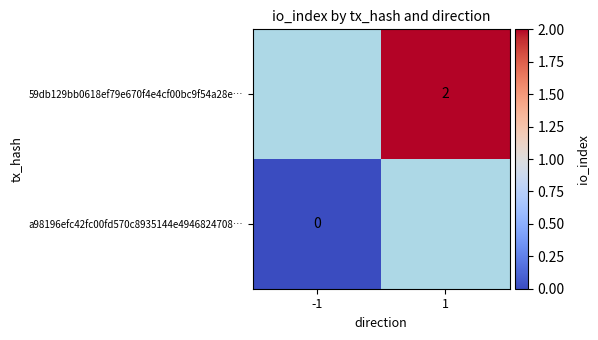

How many data points does each series have?

2